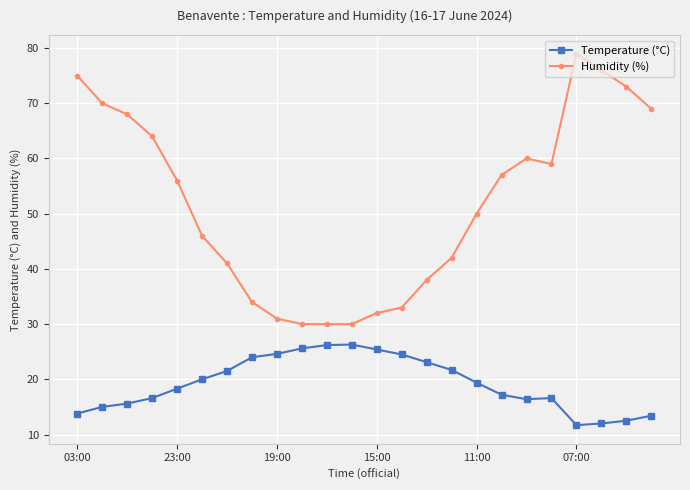

Rank the series by their average value, from highest to lowest.

Humidity (%), Temperature (°C)